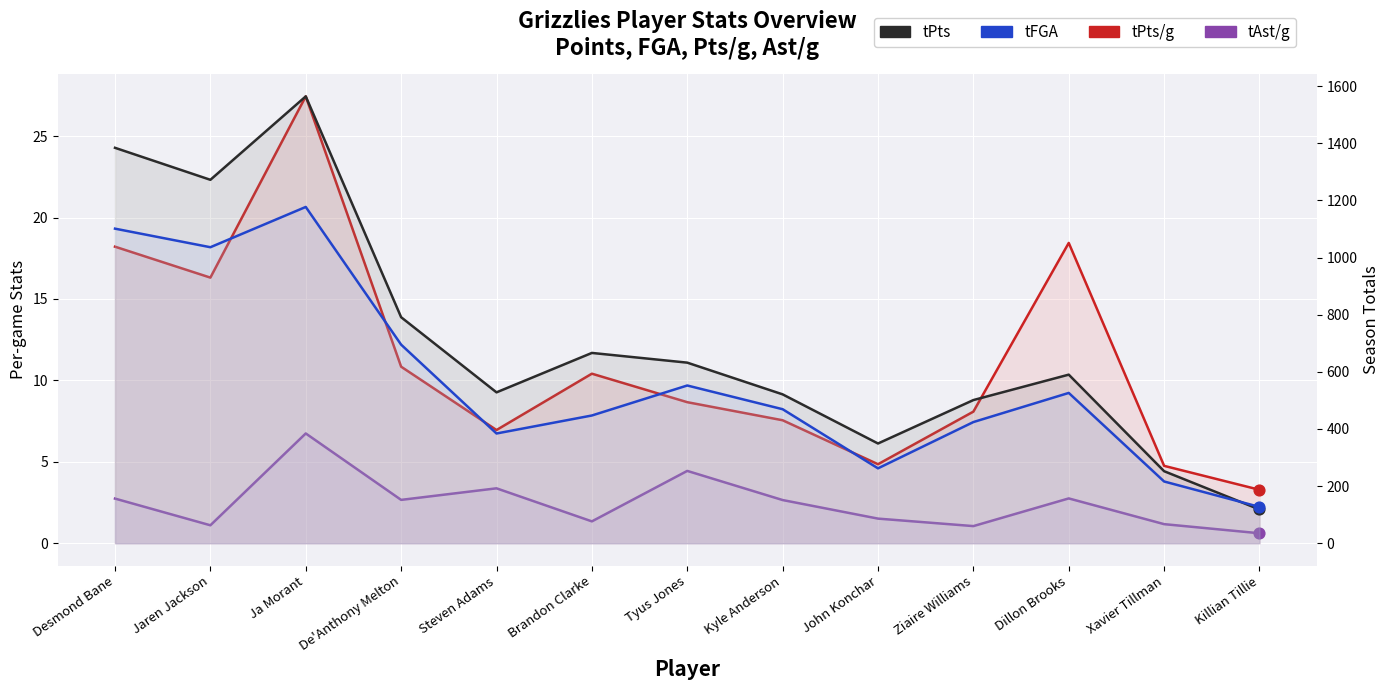

At which category is the sum across all series the highest?

Ja Morant